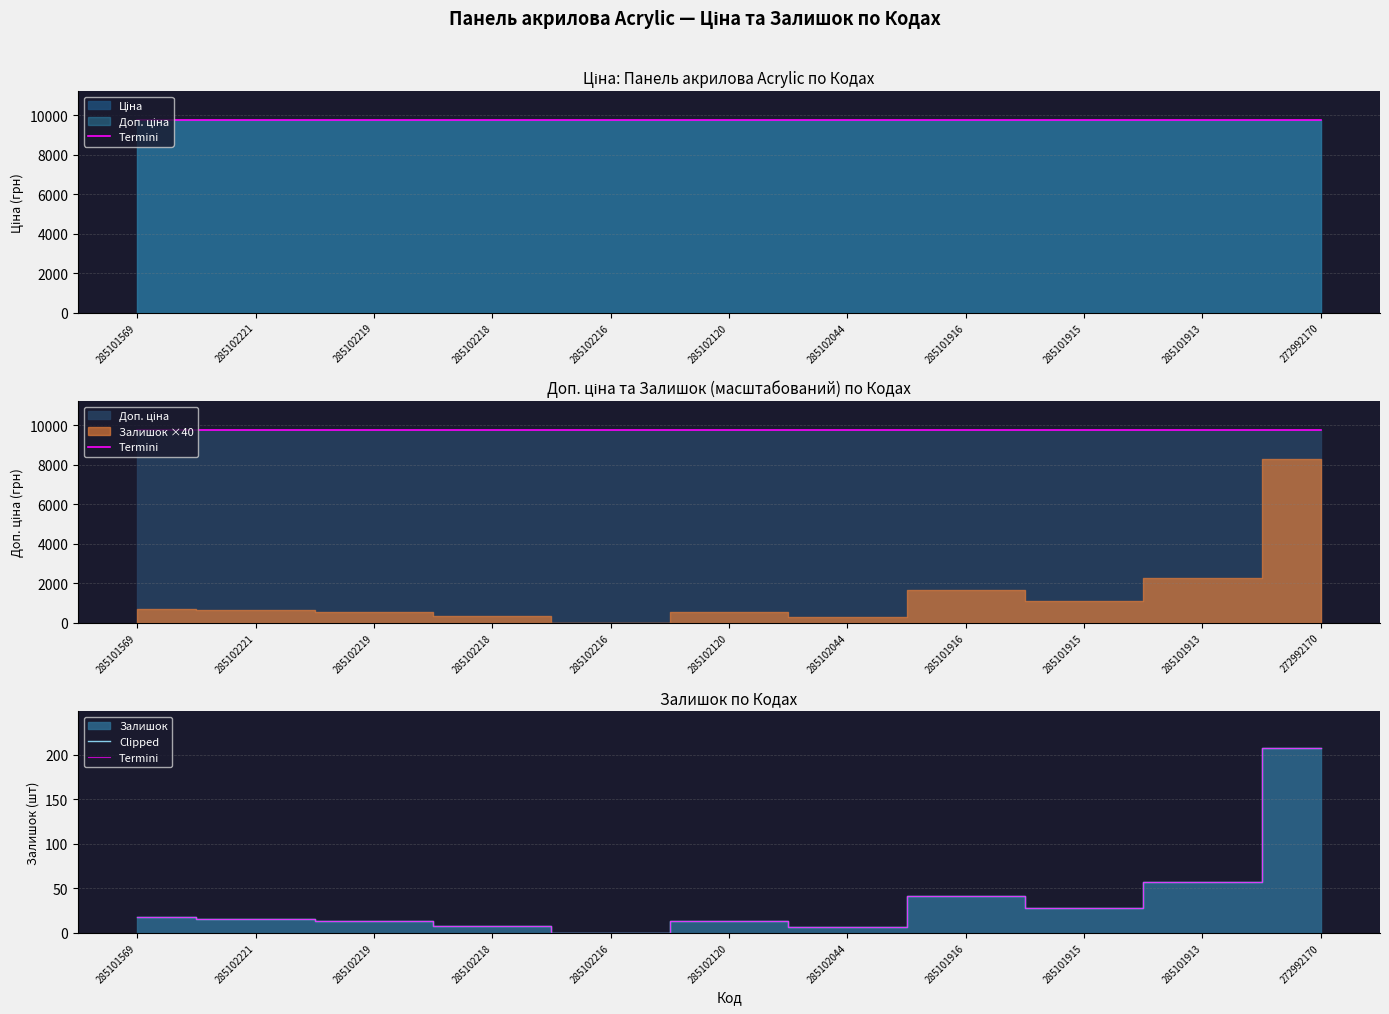

True or false: Termini and Clipped intersect in this chart.

False